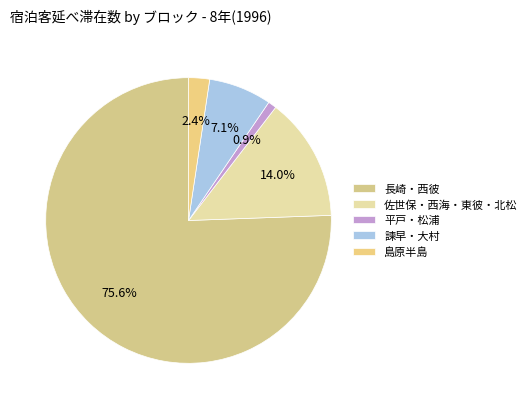

What portion of the pie excludes 平戸・松浦?

99.1%